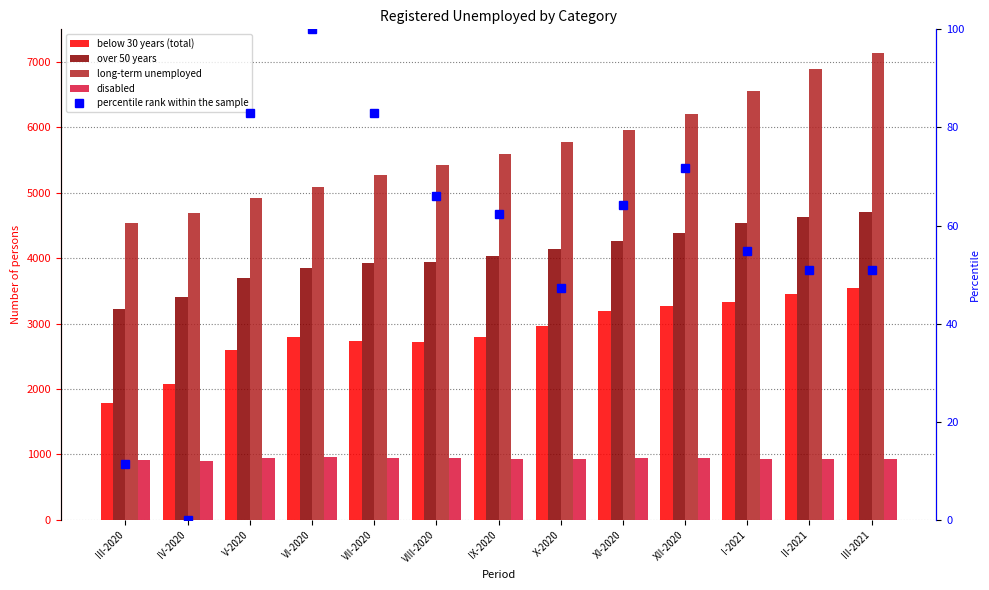

True or false: long-term unemployed has a value of 2185.2 at IV-2020.

False